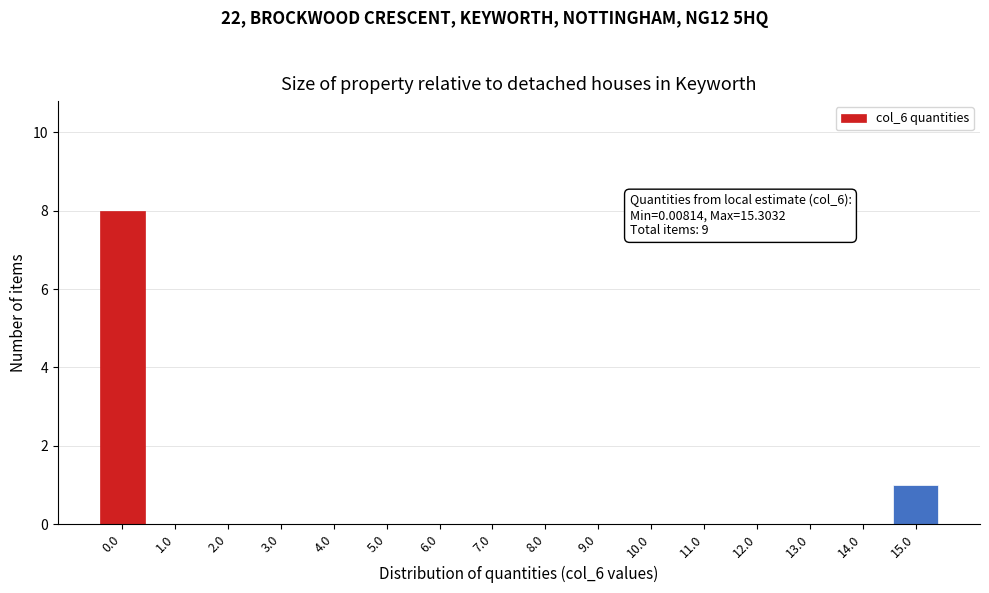

Reading left to right, what are all the values shown in this chart?

0.0=8	1.0=0	2.0=0	3.0=0	4.0=0	5.0=0	6.0=0	7.0=0	8.0=0	9.0=0	10.0=0	11.0=0	12.0=0	13.0=0	14.0=0	15.0=1